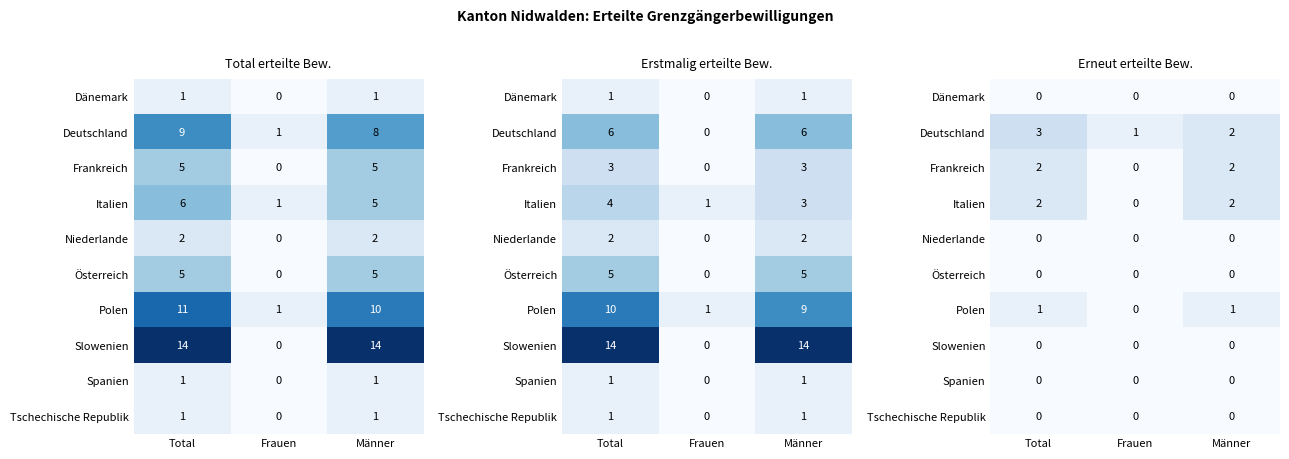

Which category has the lowest value across all series?

Total